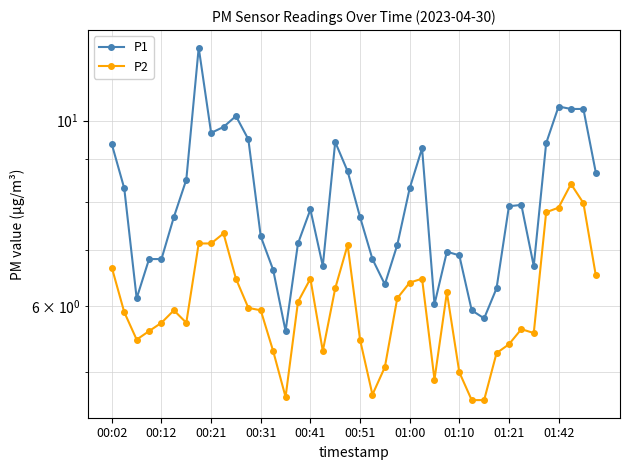

How many interior local peaks does the P1 series have?

8